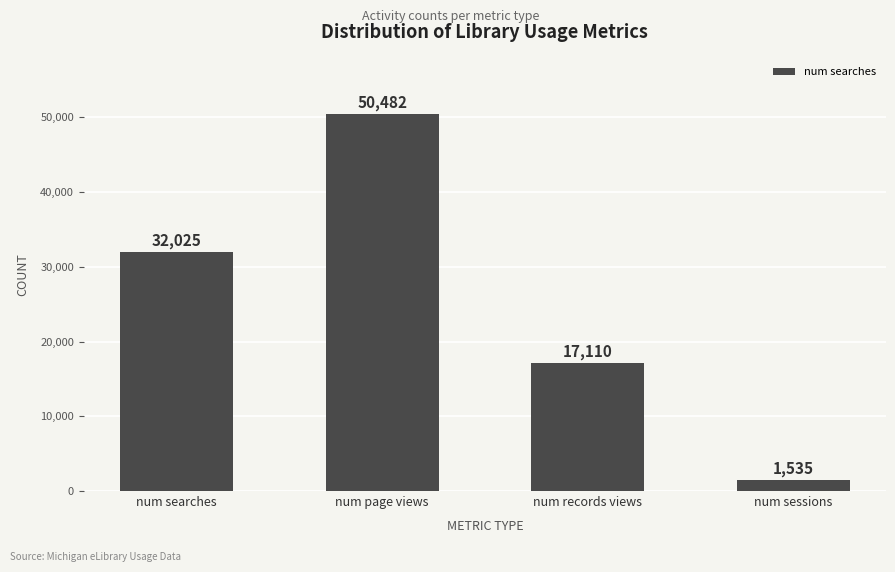

At which label is the value closest to 26008?

num searches